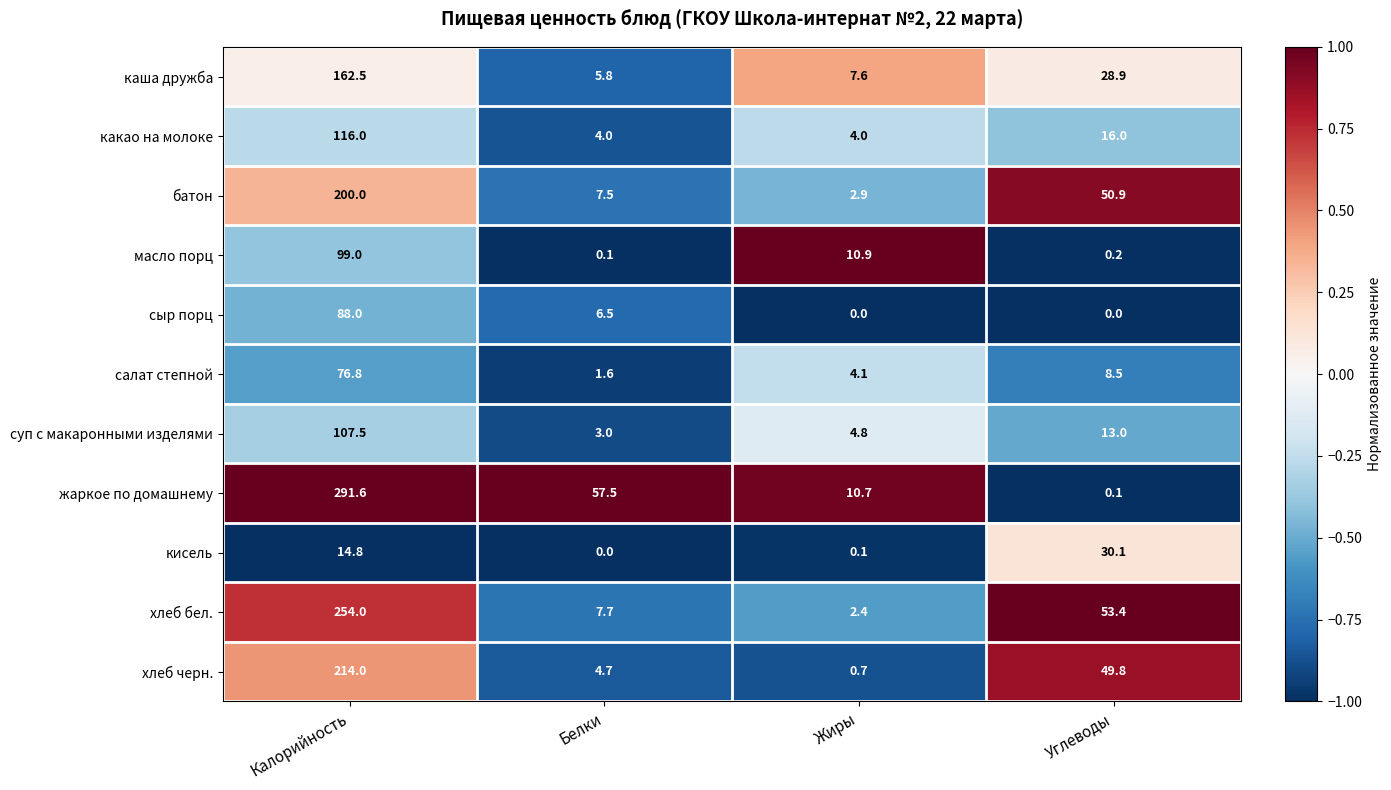

What is the difference between the maximum and minimum values in the кисель series?

30.1